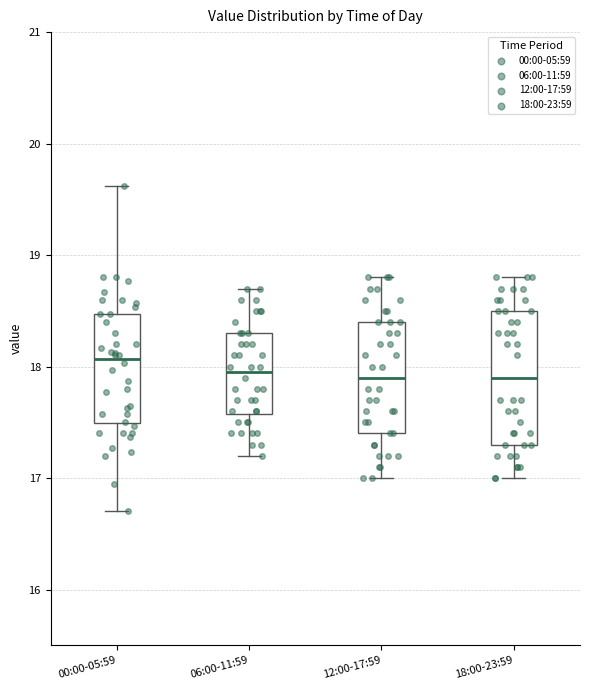

Reading left to right, read every box against the y-axis: the position of its median line, the range the box covers, and the ends of its whiskers. The values are not printed on the chart, so give them approximately, as read against the axis.

00:00-05:59: median 18.1, box 17.5 to 18.5, whiskers 16.7 to 19.6
06:00-11:59: median 18.0, box 17.6 to 18.3, whiskers 17.2 to 18.7
12:00-17:59: median 17.9, box 17.4 to 18.4, whiskers 17.0 to 18.8
18:00-23:59: median 17.9, box 17.3 to 18.5, whiskers 17.0 to 18.8